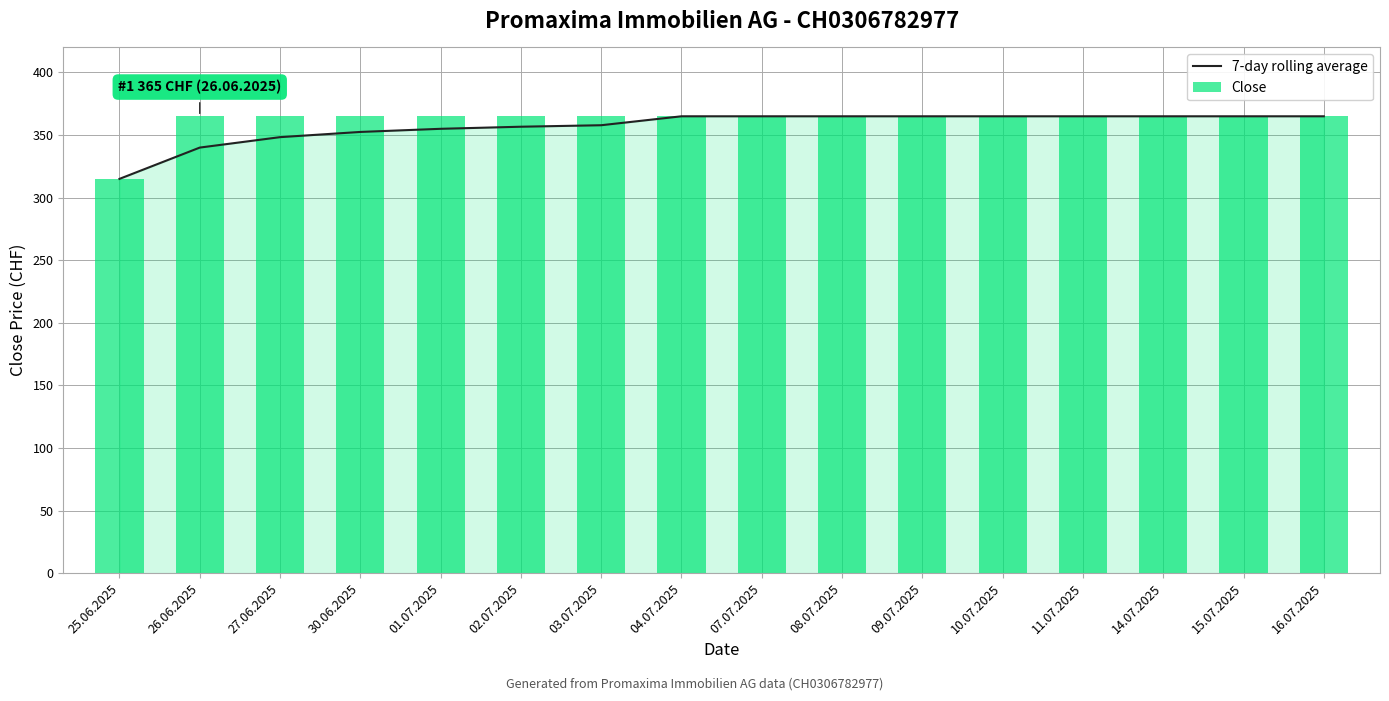

What is the label of the 3rd bar from the right?

14.07.2025